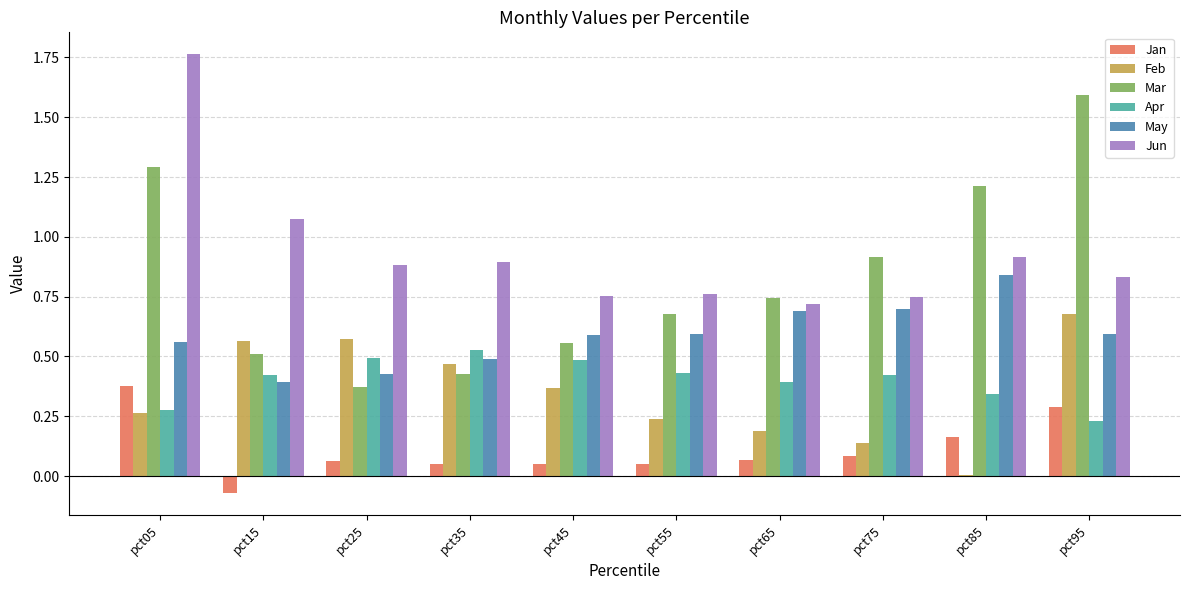

How many distinct data groups are displayed?

6